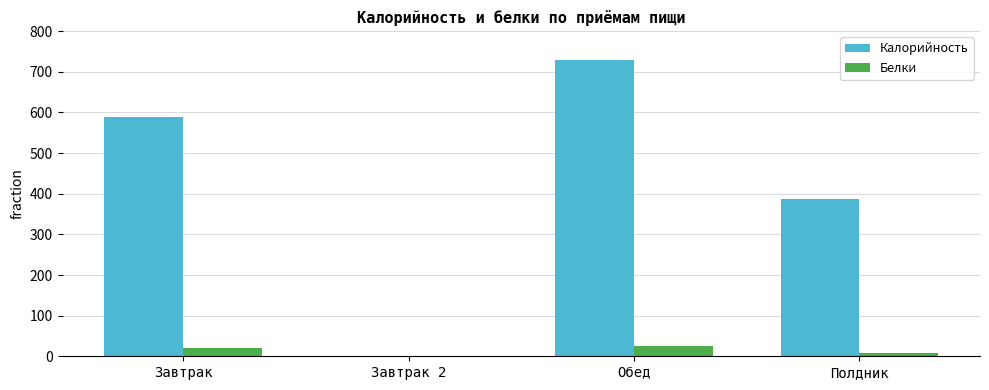

What are all the series names shown in the legend?

Калорийность, Белки